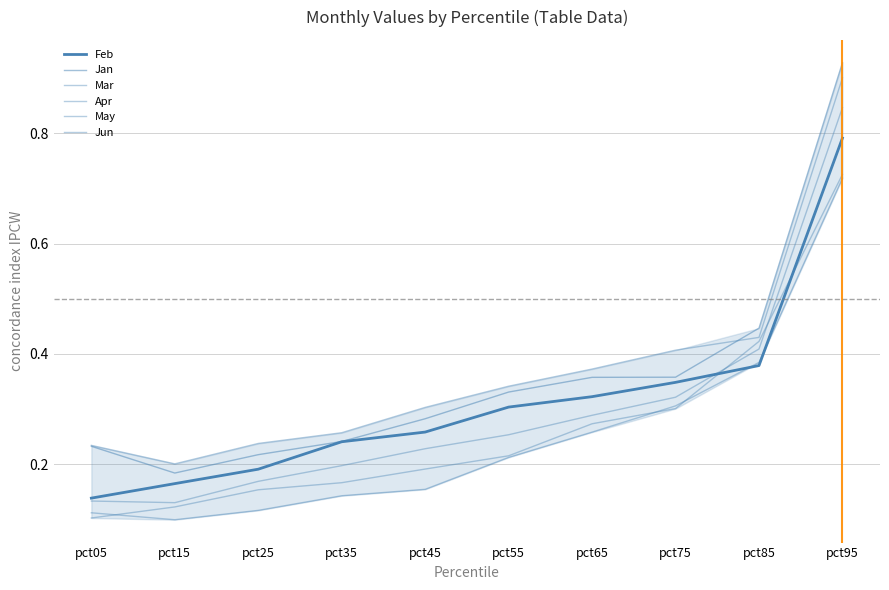

At which category does the chart reach its minimum across all series?

pct15